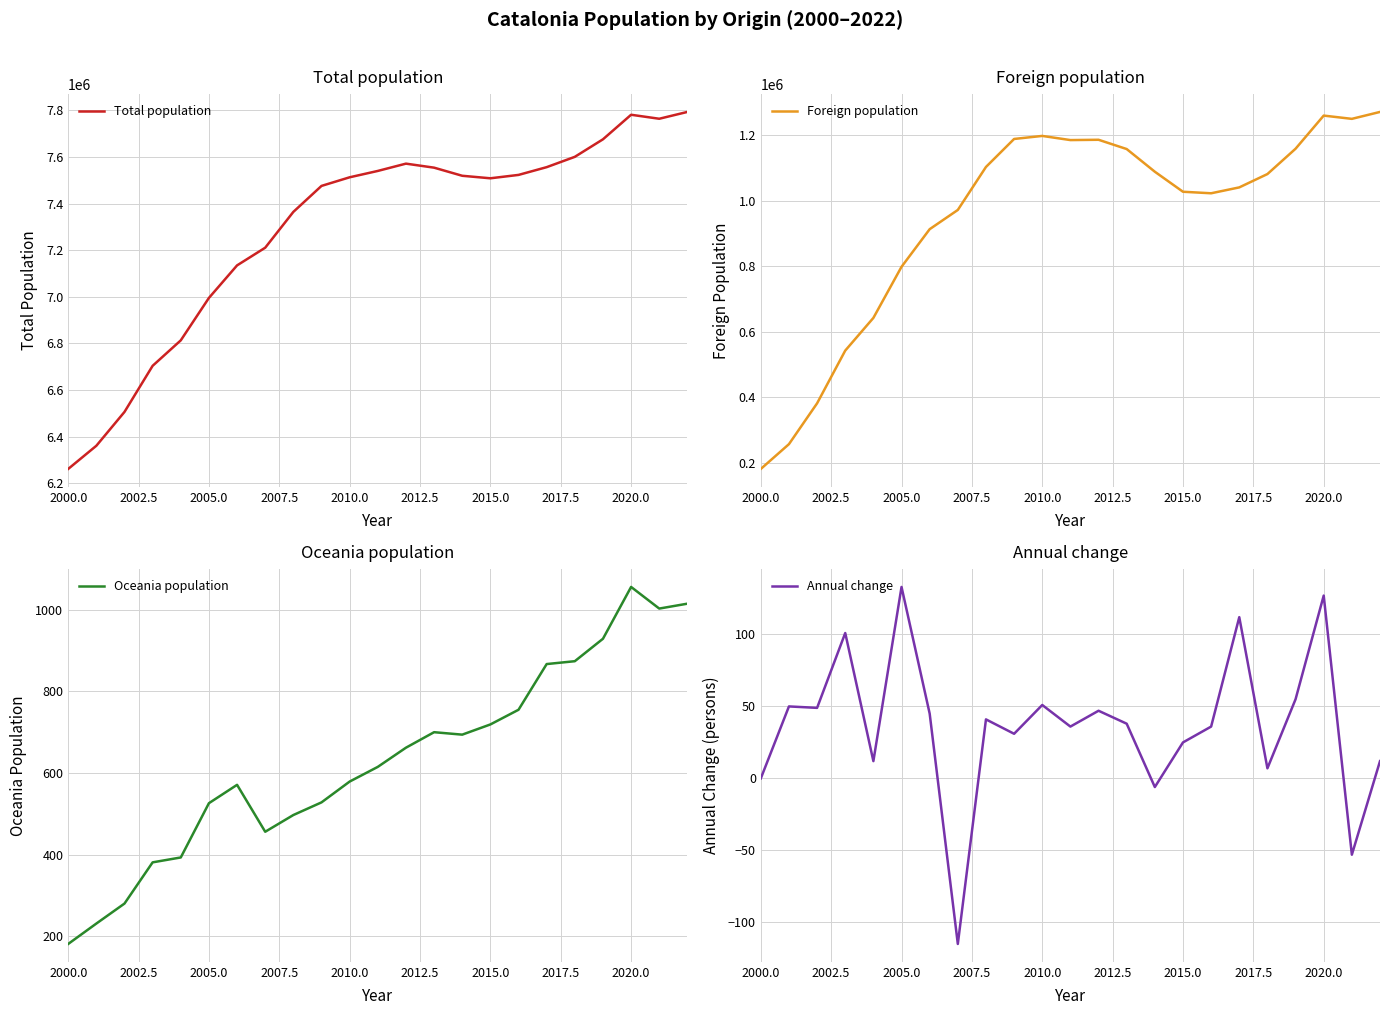

True or false: Foreign population and Total population intersect in this chart.

False